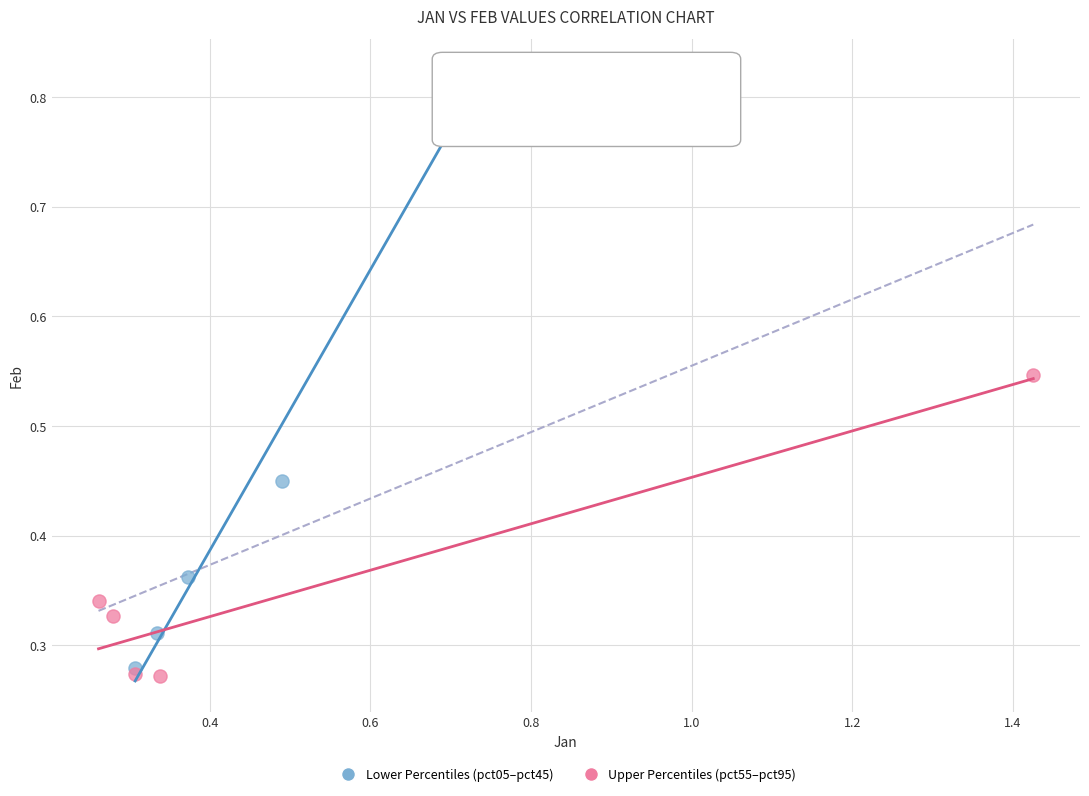

Which series has the largest Y range (max minus min)?

Lower Percentiles (pct05–pct45)